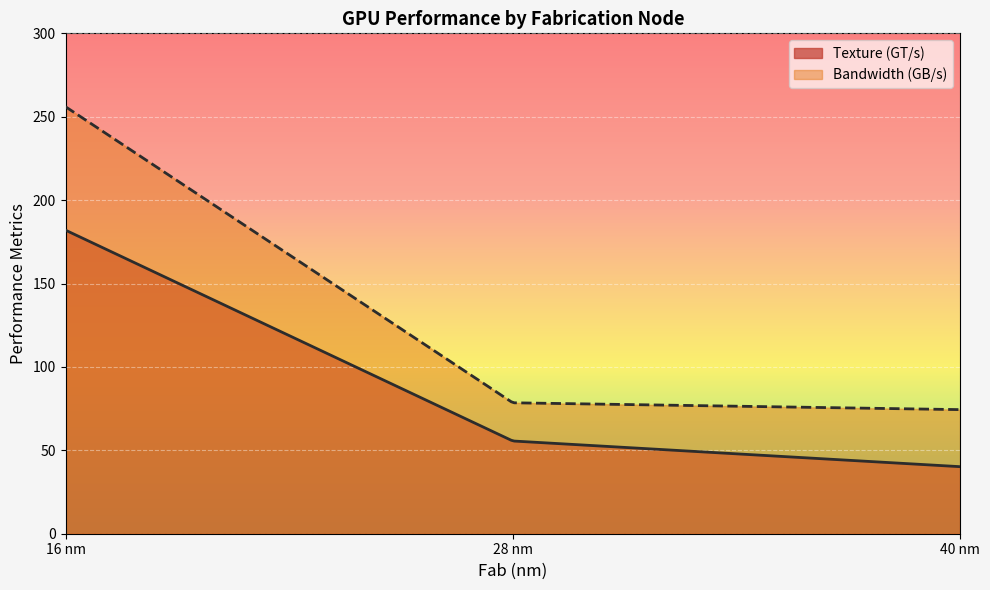

How many lines are shown in the chart?

2